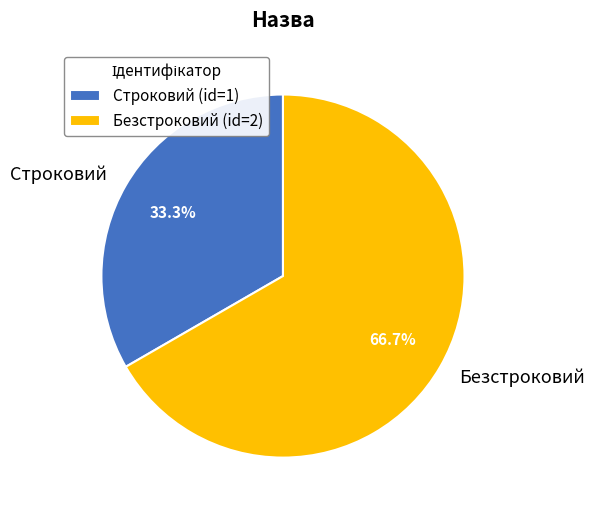

To the nearest percent, what is the difference between the largest and smallest slice percentages?

33%